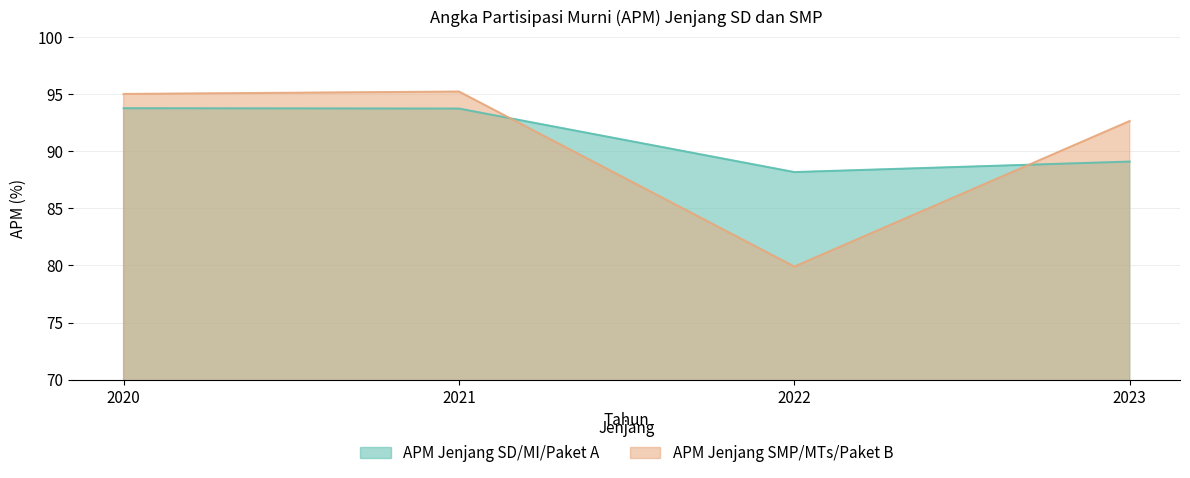

Which series has the largest total across all categories?

APM Jenjang SD/MI/Paket A